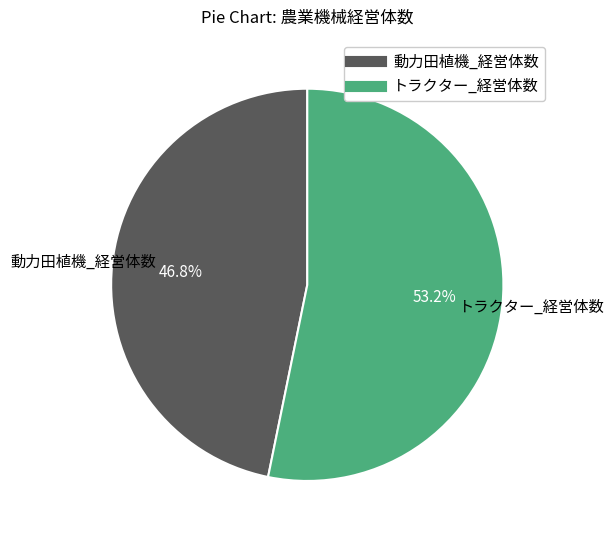

Does any single category account for the majority?

Yes